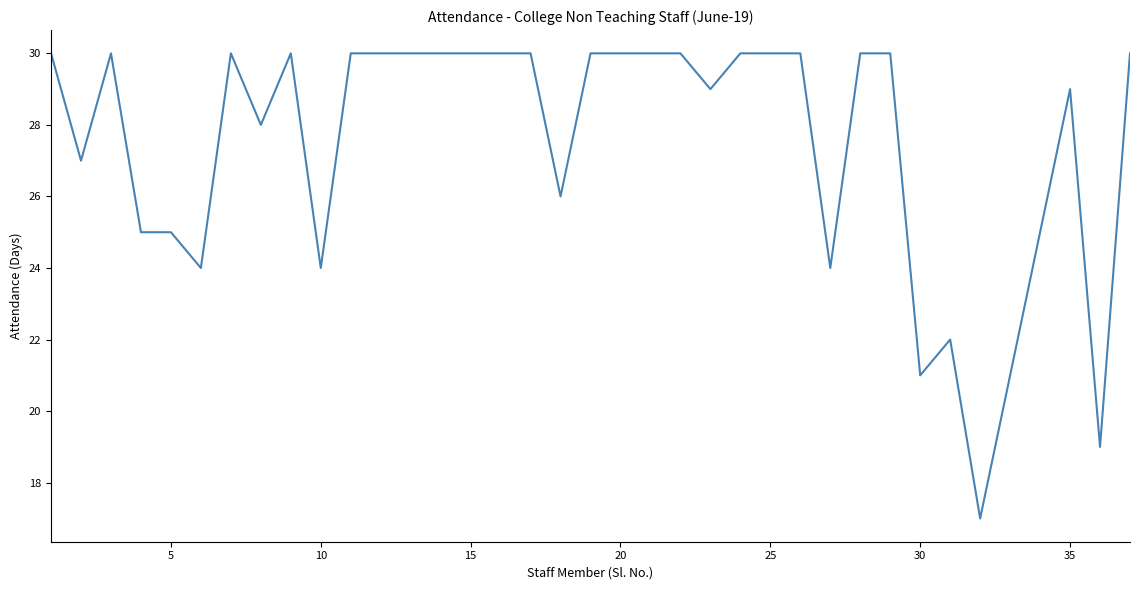

What is the smallest value displayed?

17